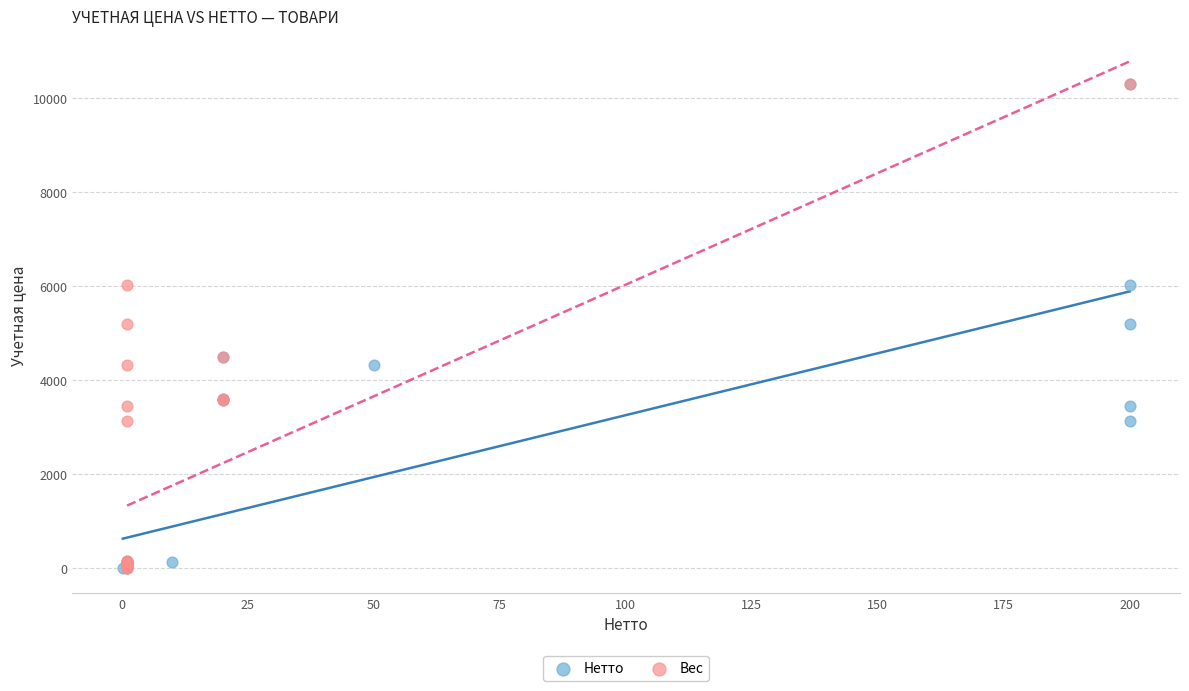

What are all the series names shown in the legend?

Нетто, Вес